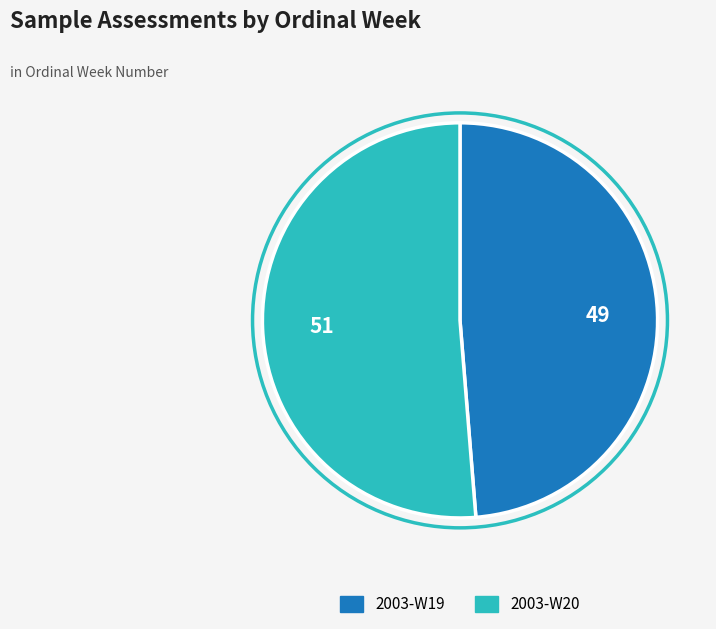

Does any single category account for the majority?

Yes